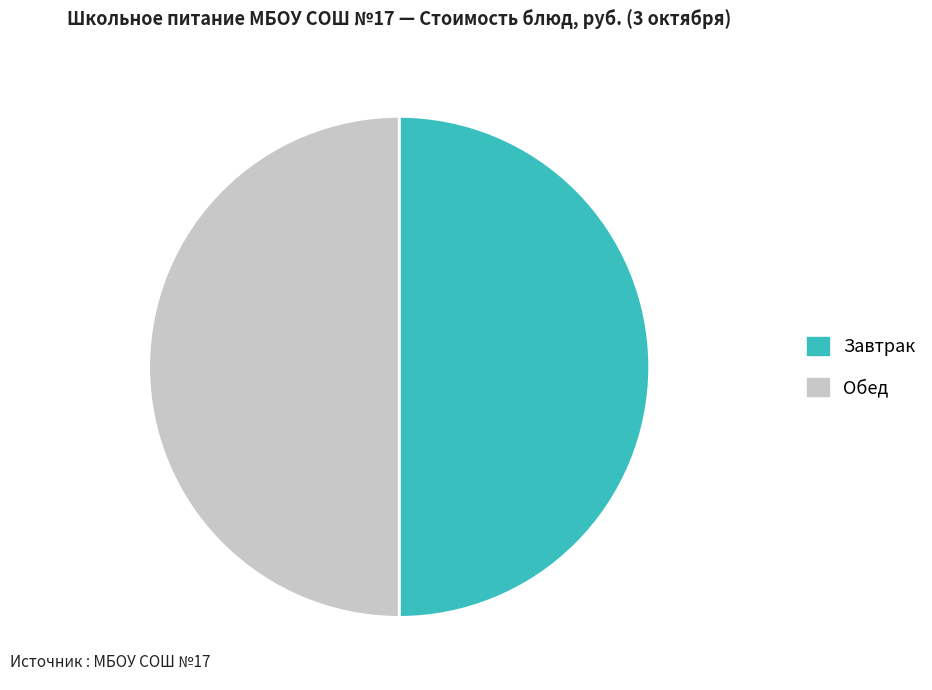

Do Завтрак and Обед together represent more than half of the pie?

Yes